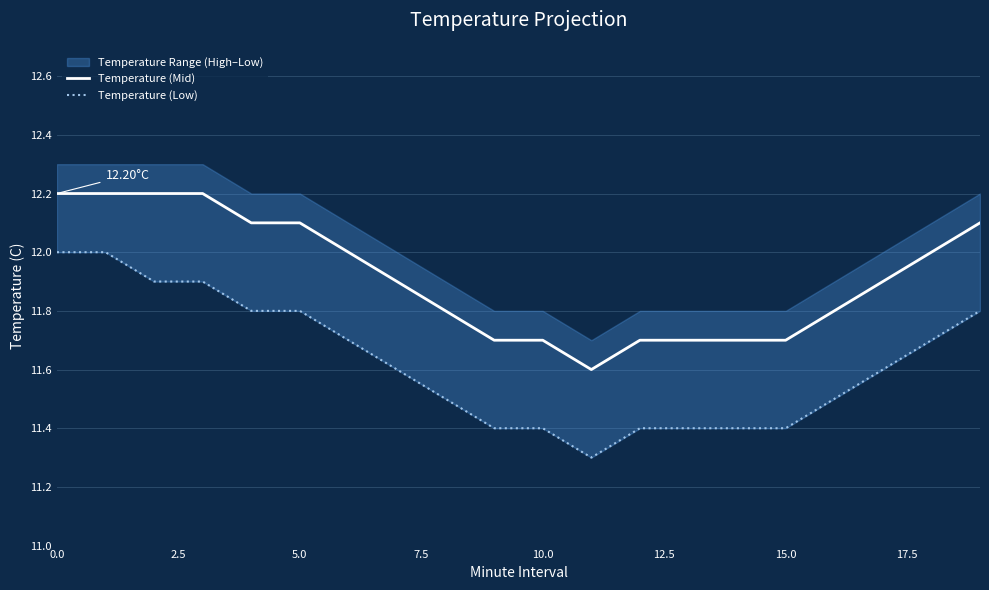

What is the maximum value for Temperature (Mid)?

12.2